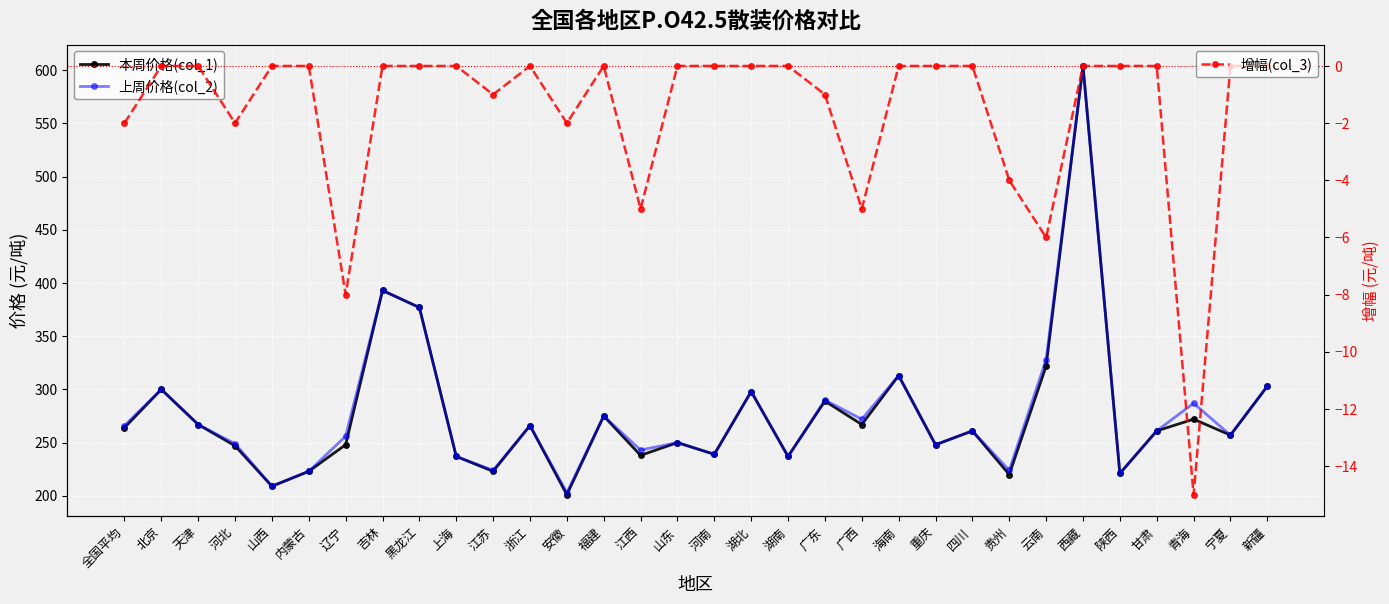

How many values in the 上周价格(col_2) series exceed 261?

15